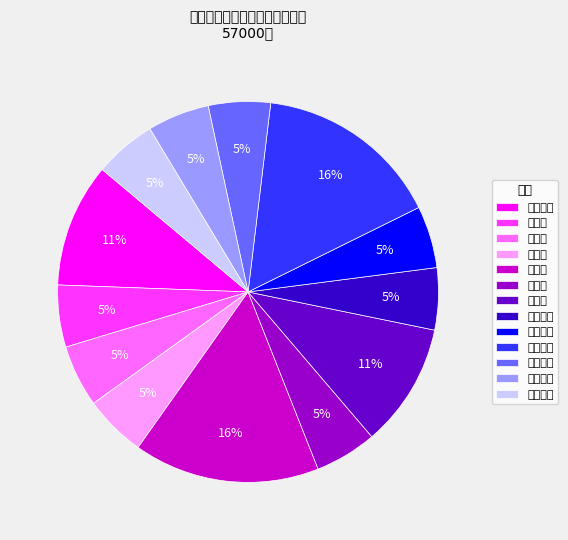

To the nearest percent, what portion does 理公港镇 represent?

16%